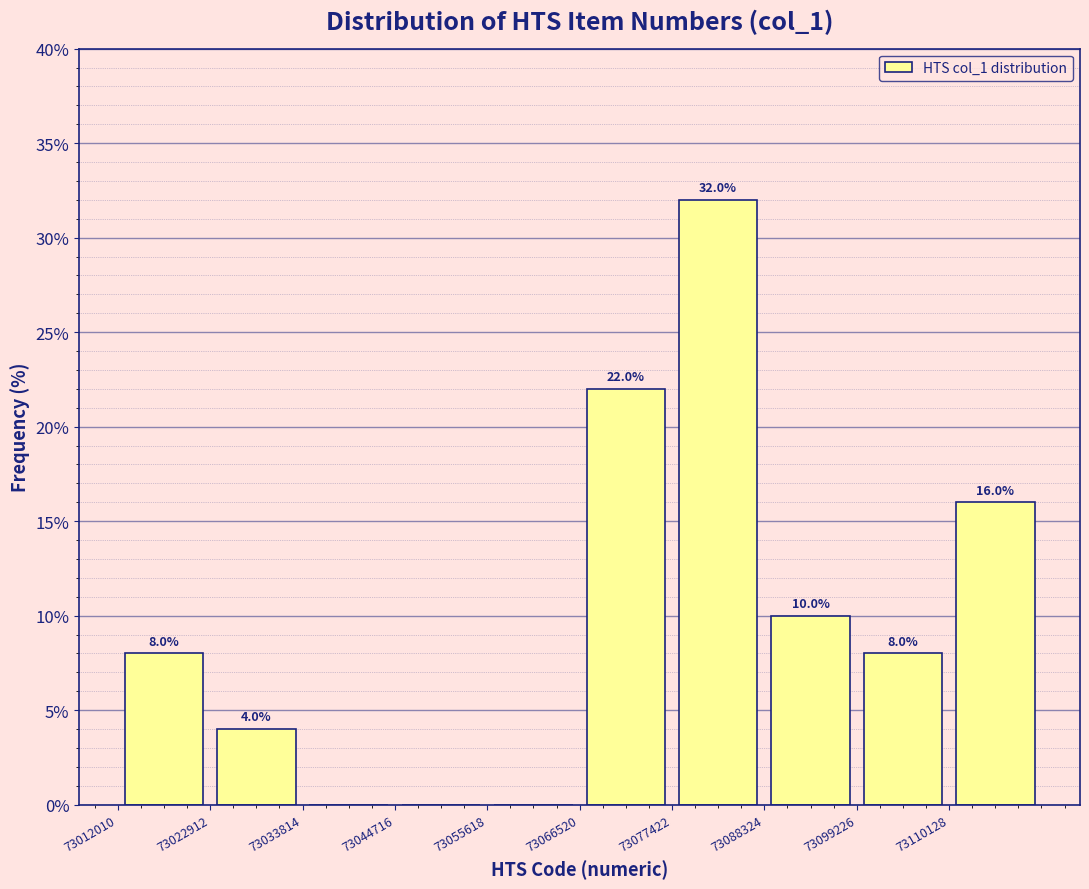

Which range on the x-axis has the tallest bar?

73078000 to 73088000